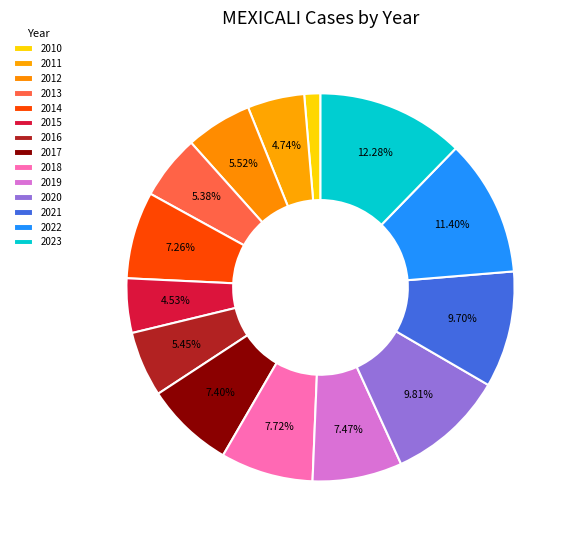

What percentage is NOT represented by 2022?

88.6%